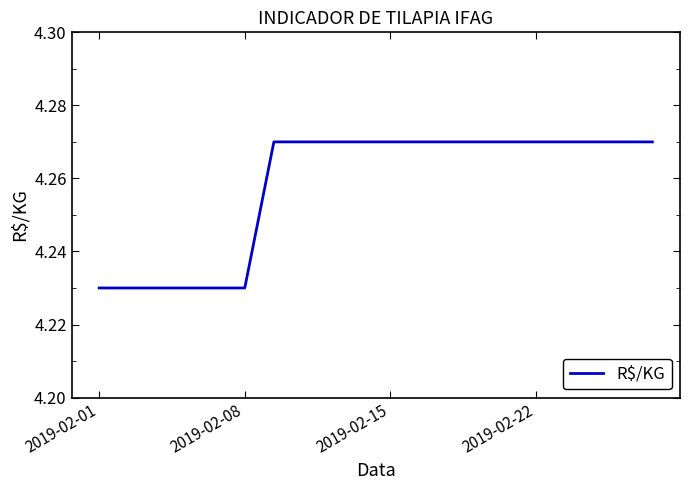

Does the chart display data point markers on the line(s)?

No